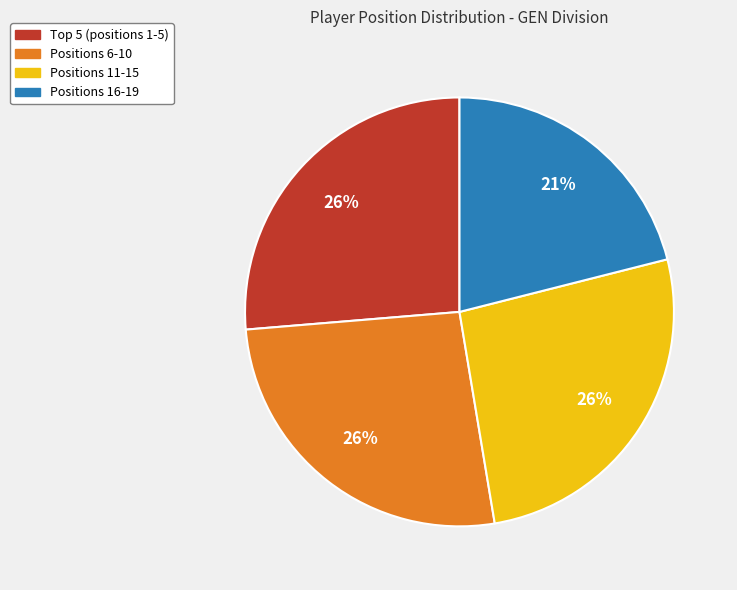

Does any single category account for the majority?

No